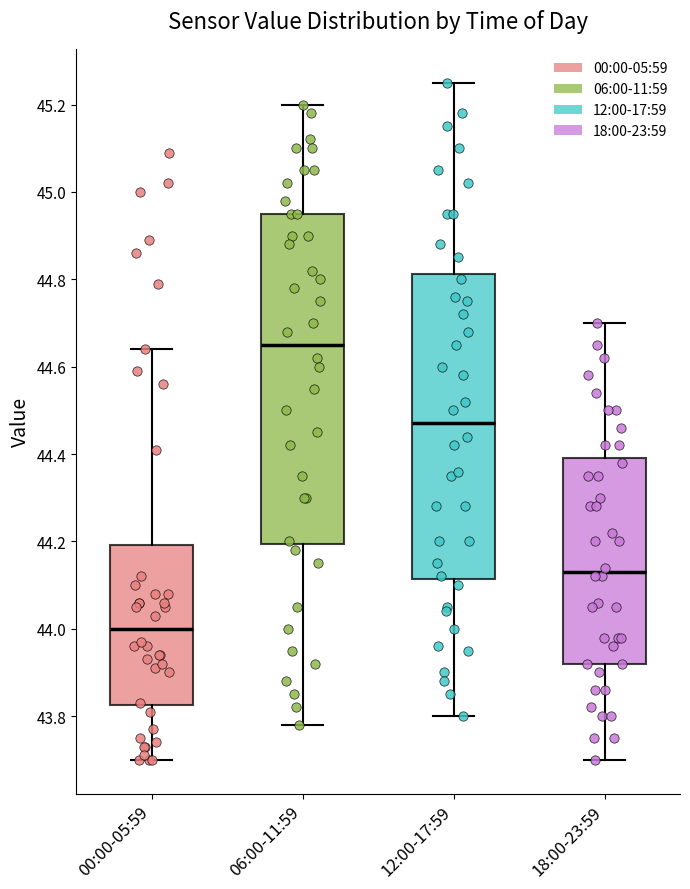

Which box is the tallest, from its lower edge to its upper edge?

06:00-11:59